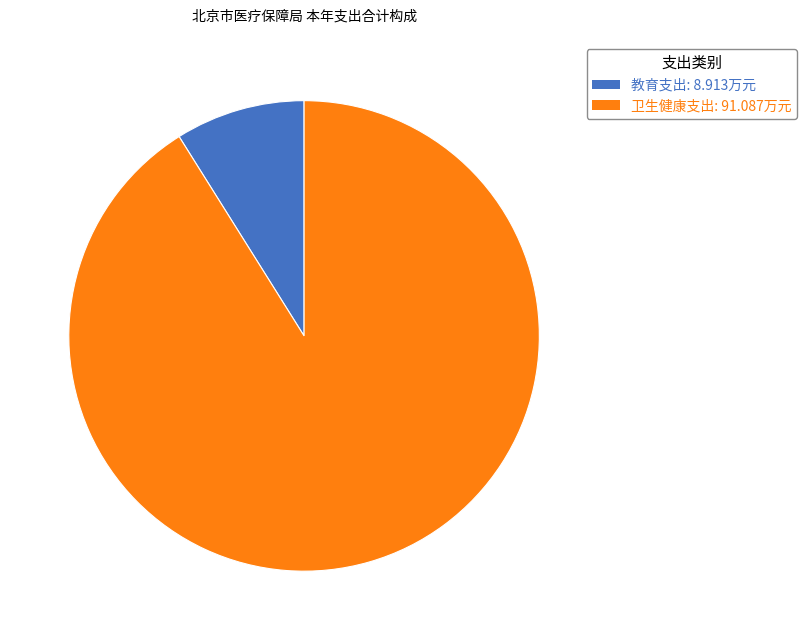

The 卫生健康支出 slice represents 91% of the pie. True or false?

True